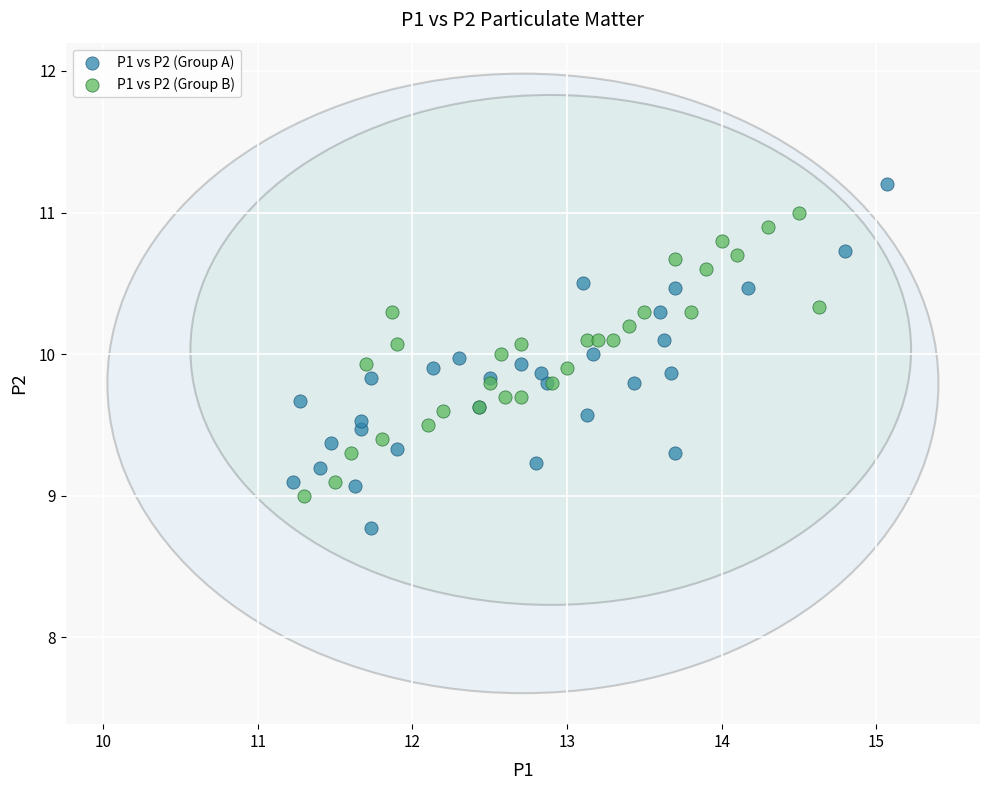

Which series contains the lowest Y value?

P1 vs P2 (Group A)